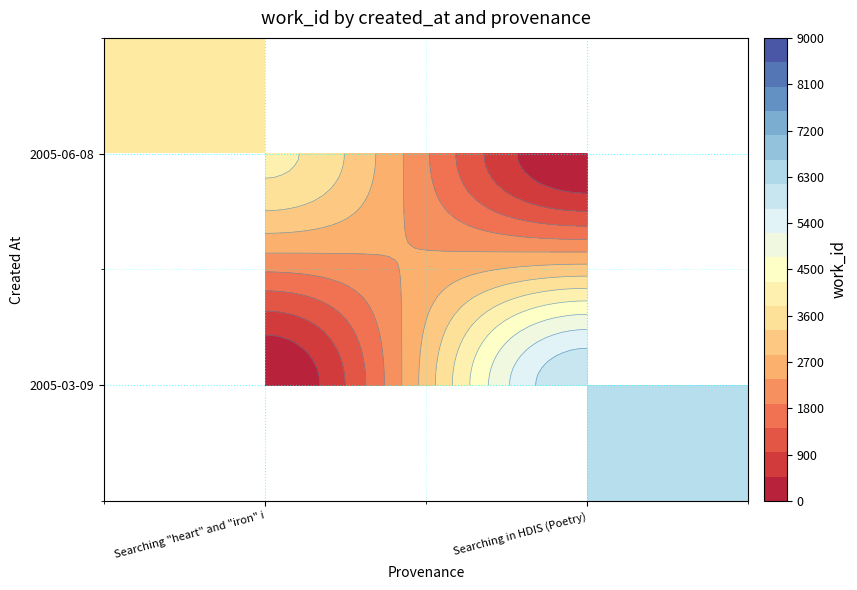

What is the highest value of the 2005-06-08 series?

3913.0